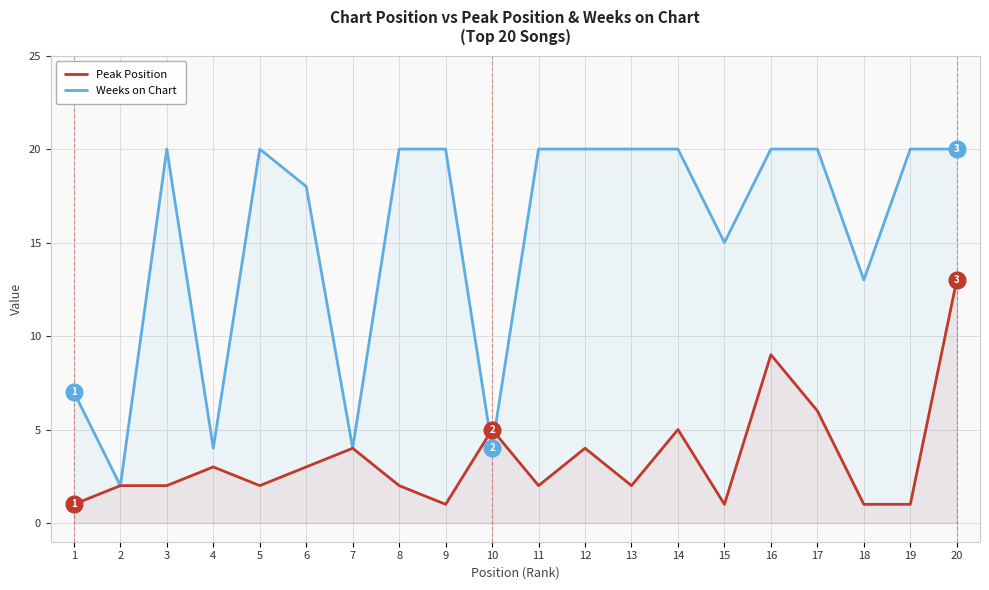

Which series has the largest range (max minus min)?

Weeks on Chart